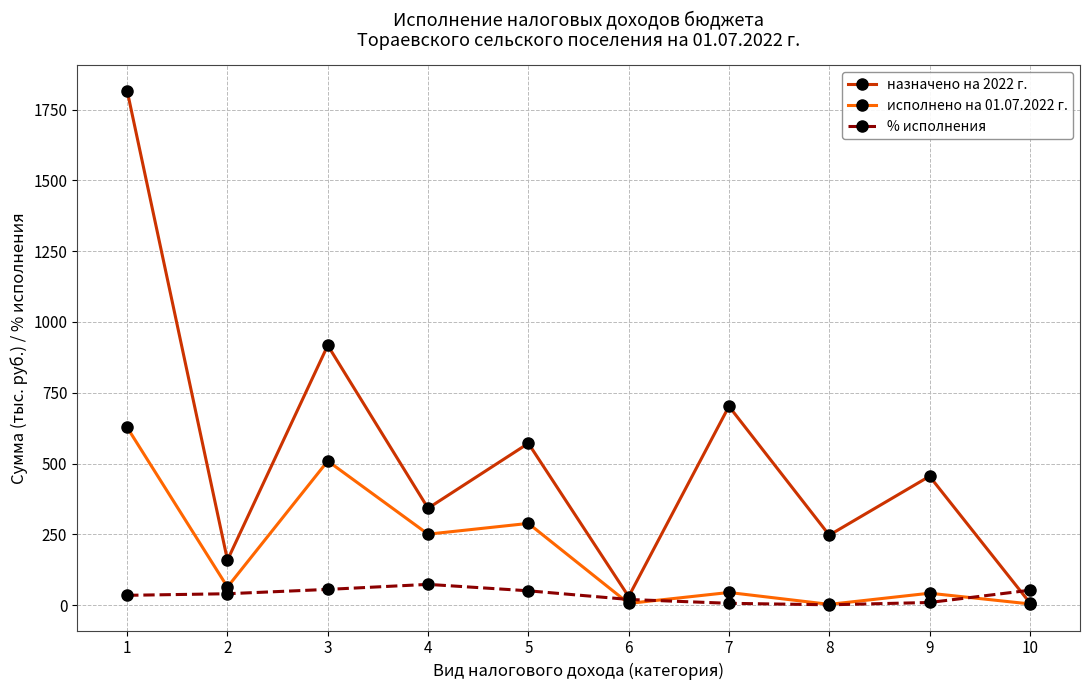

Which series has the largest range (max minus min)?

назначено на 2022 г.